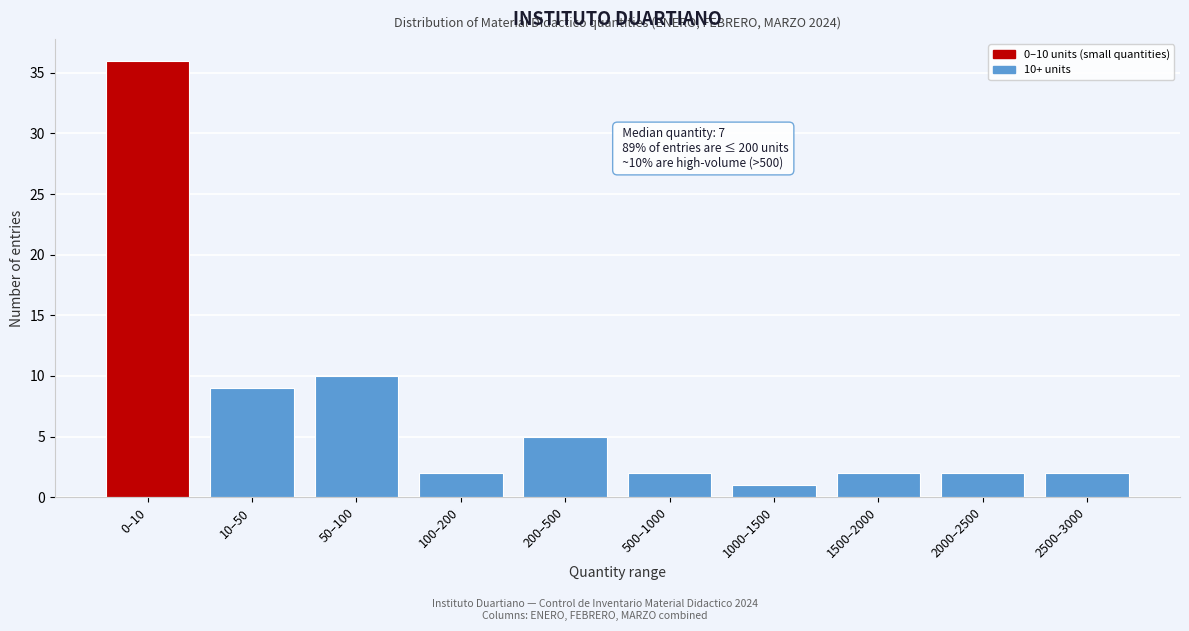

Reading left to right, extract all data points from this chart.

0–10=36	10–50=9	50–100=10	100–200=2	200–500=5	500–1000=2	1000–1500=1	1500–2000=2	2000–2500=2	2500–3000=2